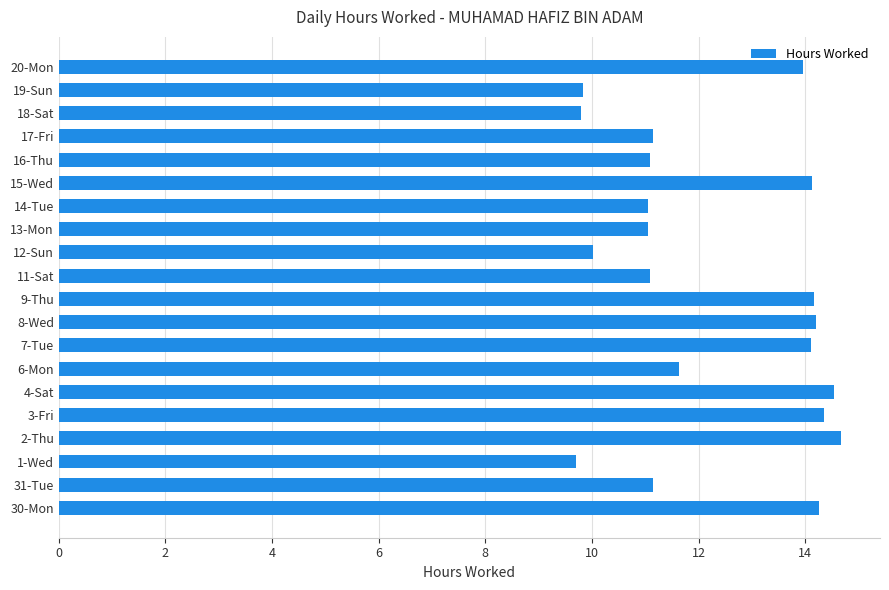

At which label is the value closest to 12?

6-Mon